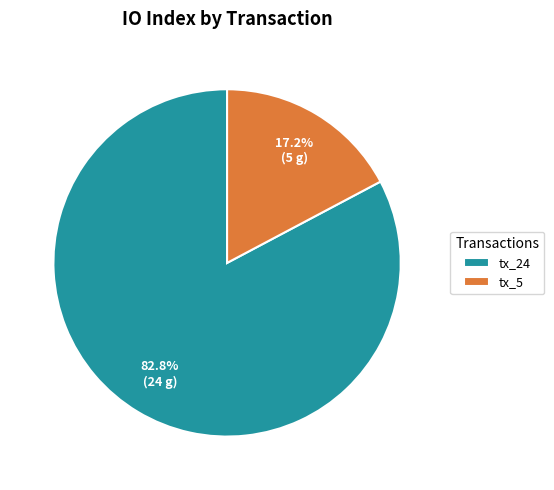

To the nearest percent, what percentage of the pie is tx_24?

83%